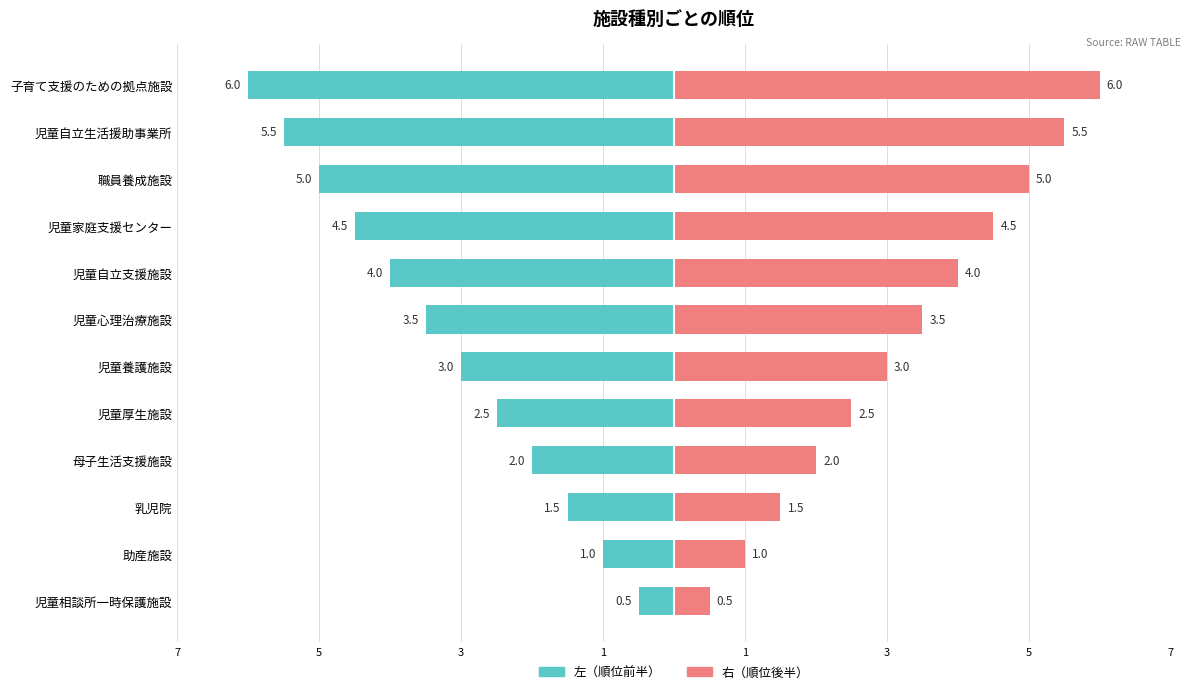

What are all the series names shown in the legend?

左（順位前半）, 右（順位後半）